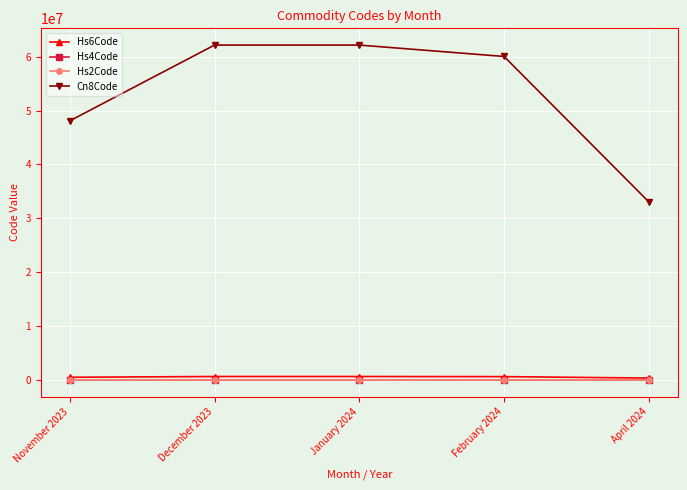

What are all the series names shown in the legend?

Hs6Code, Hs4Code, Hs2Code, Cn8Code